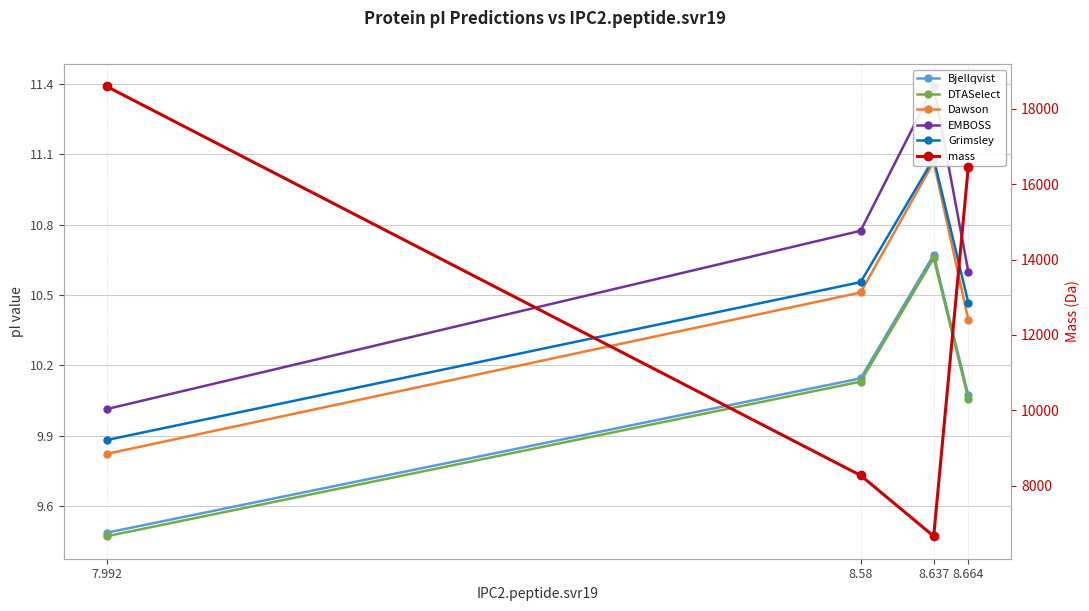

Reading left to right, extract all data points from this chart.

Bjellqvist: 7.992=9.5	8.58=10.1	8.637=10.7	8.664=10.1
DTASelect: 7.992=9.5	8.58=10.1	8.637=10.7	8.664=10.1
Dawson: 7.992=9.8	8.58=10.5	8.637=11.1	8.664=10.4
EMBOSS: 7.992=10.0	8.58=10.8	8.637=11.4	8.664=10.6
Grimsley: 7.992=9.9	8.58=10.6	8.637=11.1	8.664=10.5
mass: 7.992=18592.0	8.58=8274.6	8.637=6660.9	8.664=16468.2